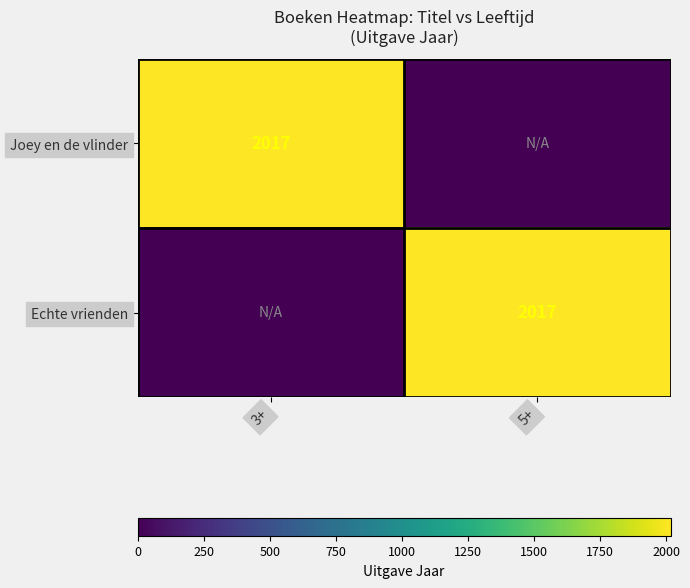

How many categories are shown in the chart?

2